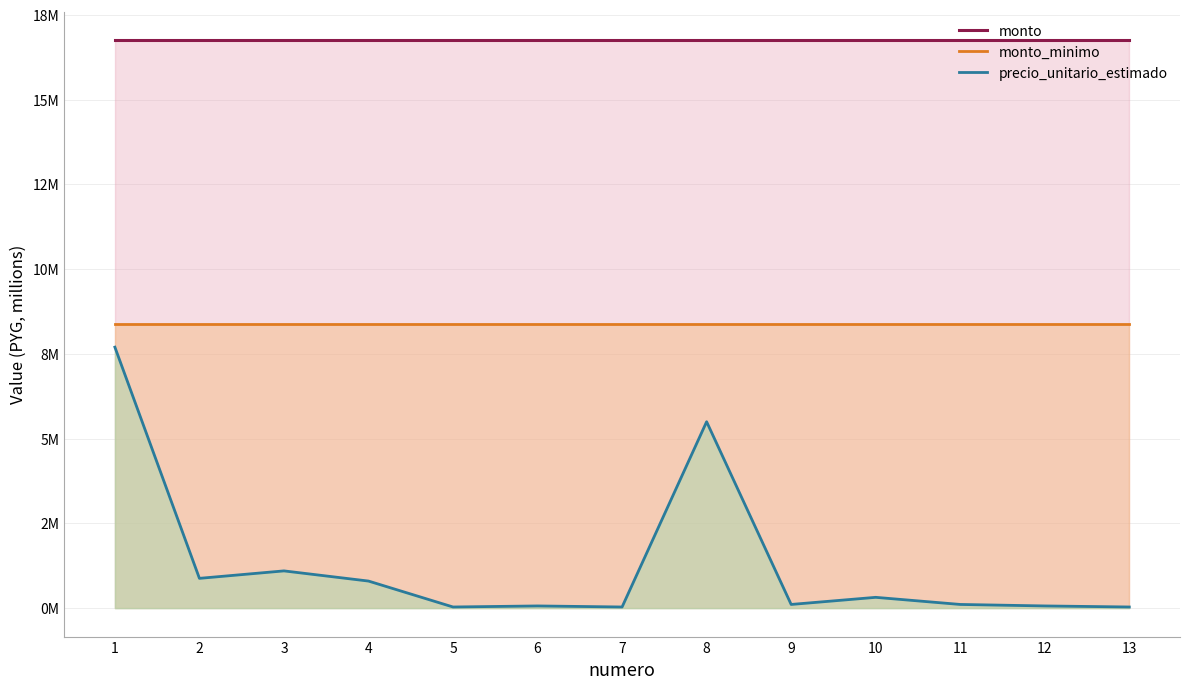

What is the difference between the second highest and minimum values in the precio_unitario_estimado series?

5.5